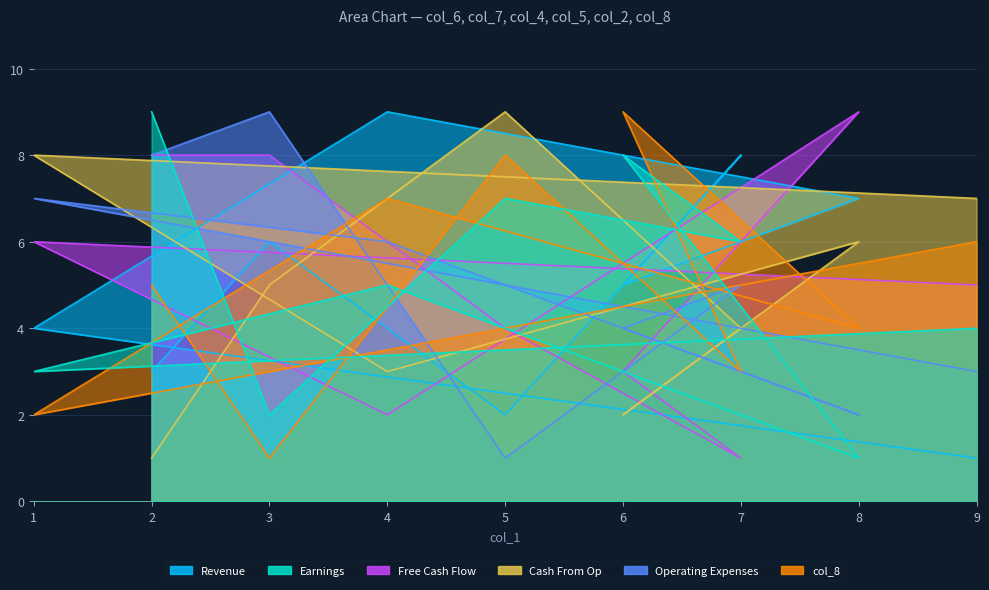

Which series has the widest spread of values?

col_6